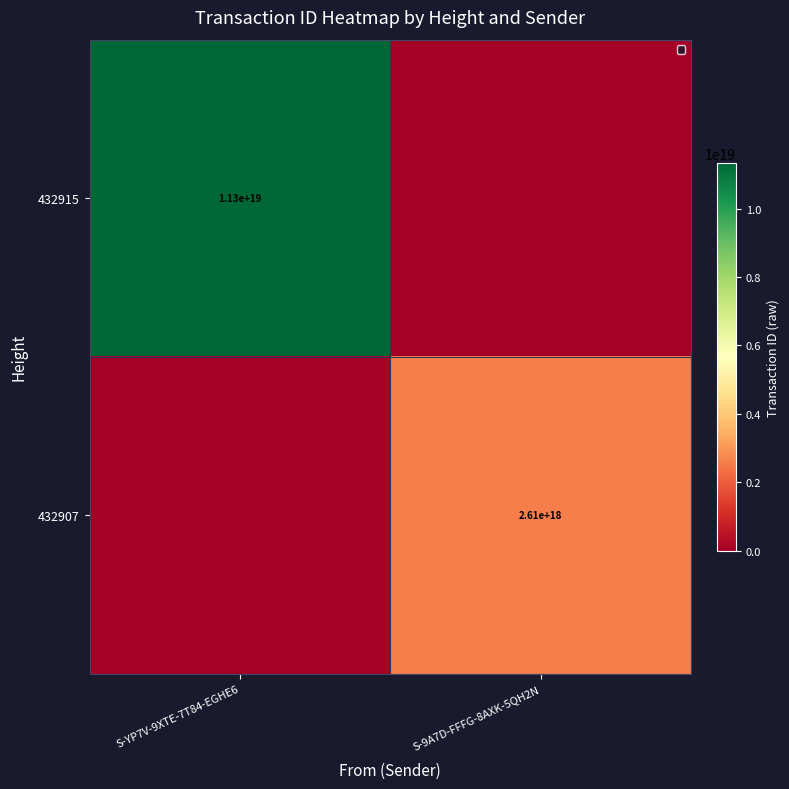

True or false: 432907 has a value of 956175966965173120 at S-9A7D-FFFG-8AXK-5QH2N.

False